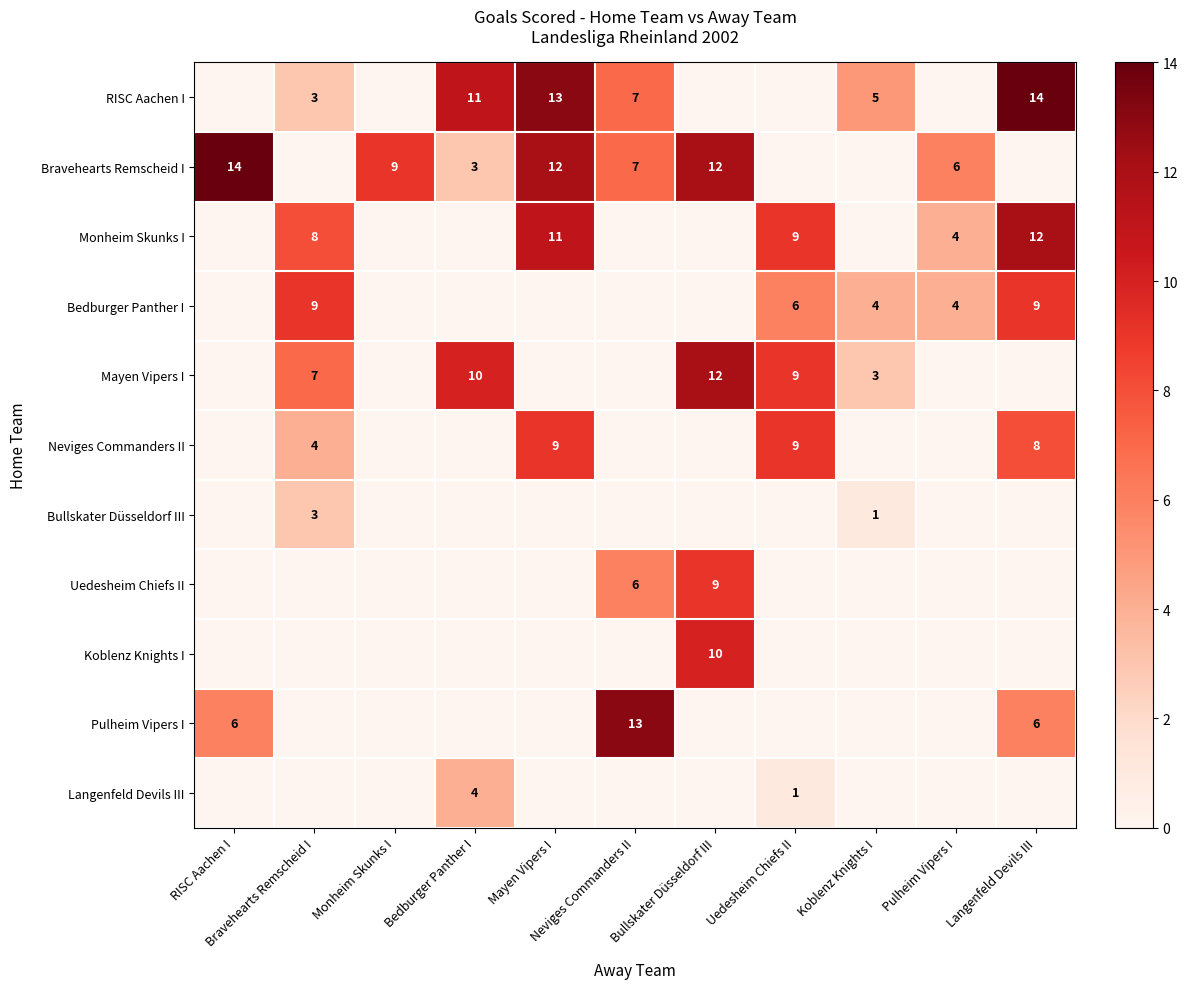

The value of Pulheim Vipers I at Bravehearts Remscheid I is 0. True or false?

True